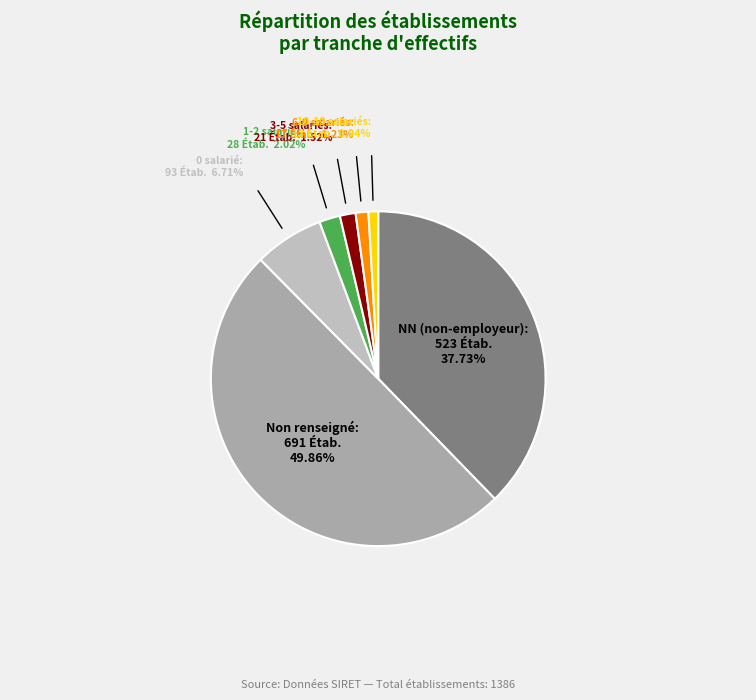

Which slice is the largest?

Non renseigné